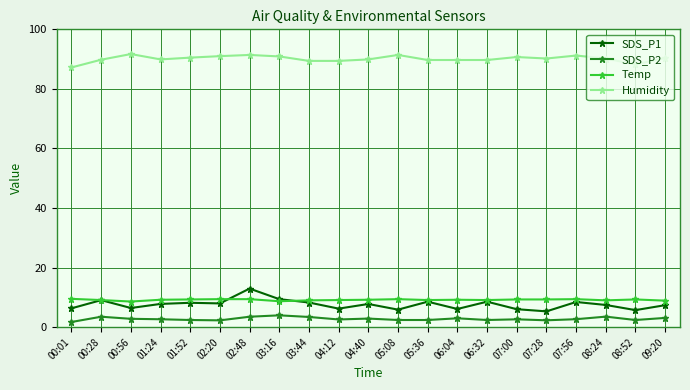

The SDS_P2 series shows 2.6 at 07:00. True or false?

True